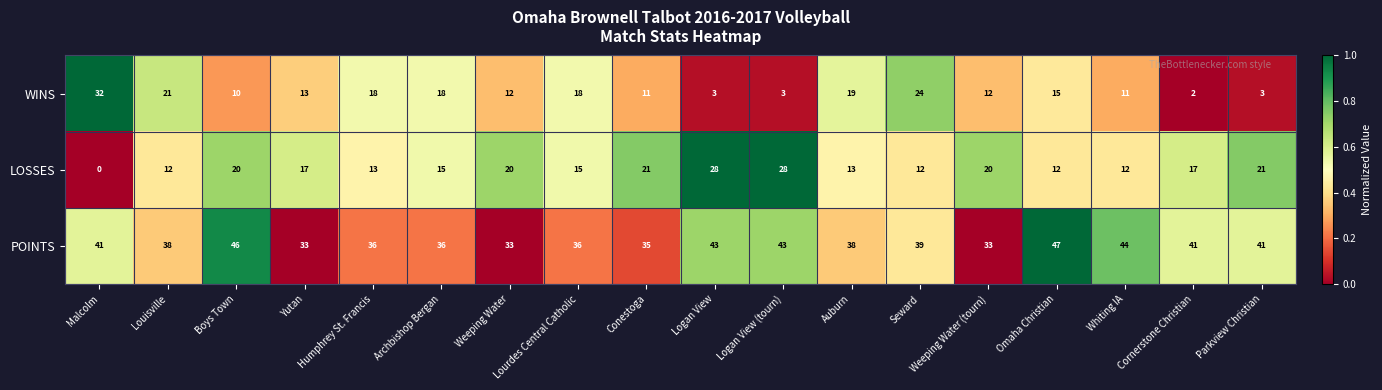

Between Humphrey St. Francis and Whiting IA, which series saw the biggest shift?

POINTS